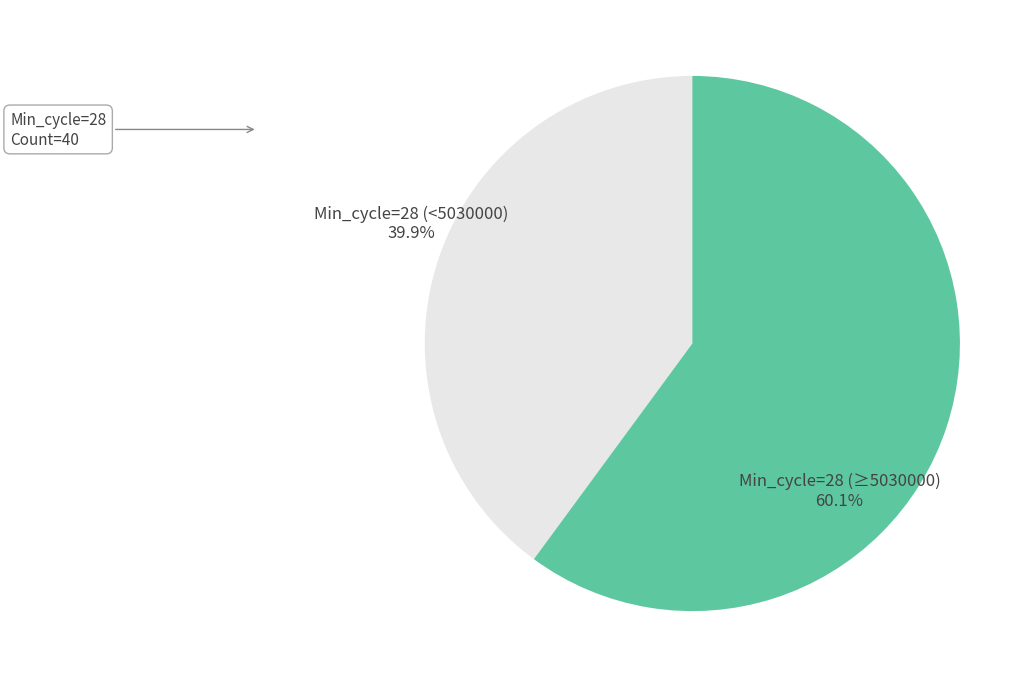

True or false: Min_cycle=28 (≥5030000) accounts for 71% of the total.

False